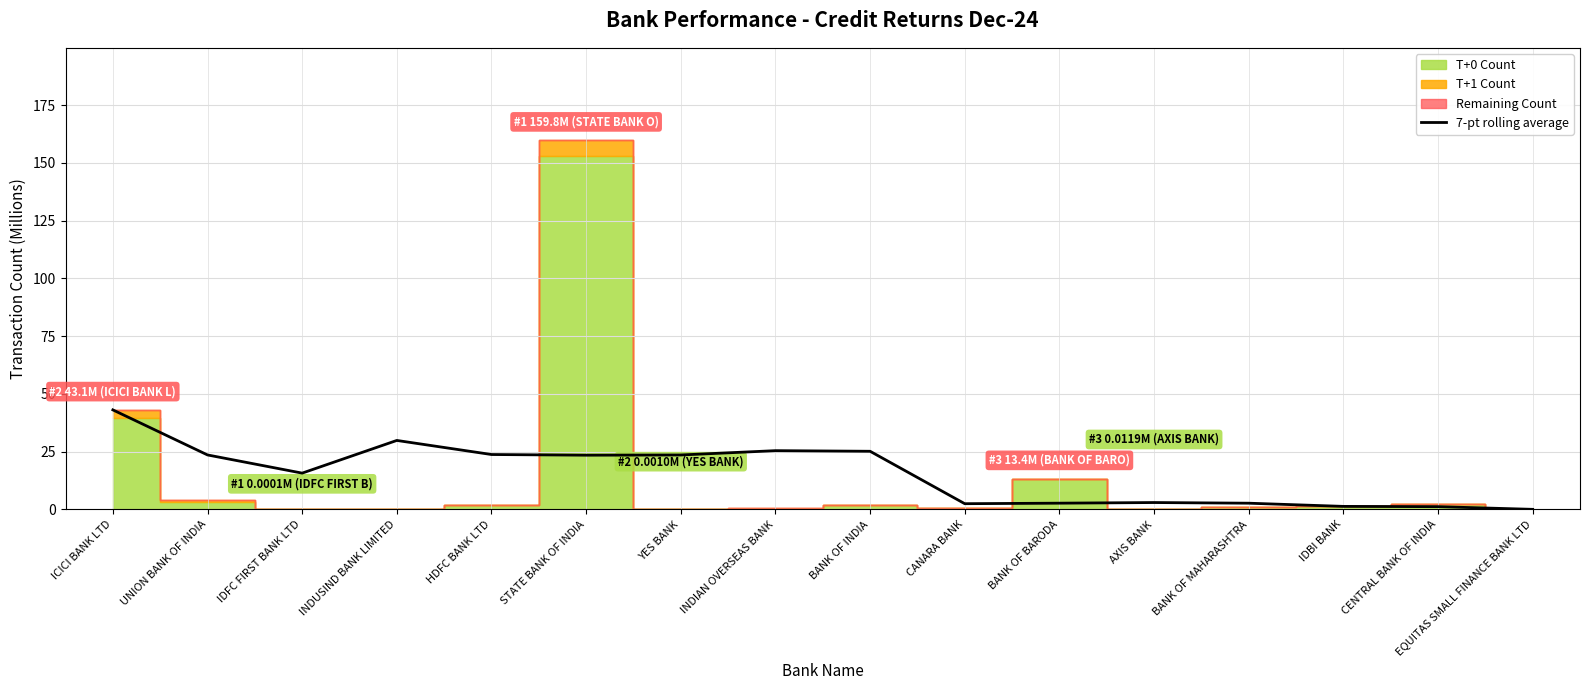

What is the label of the 15th point from the right?

UNION BANK OF INDIA